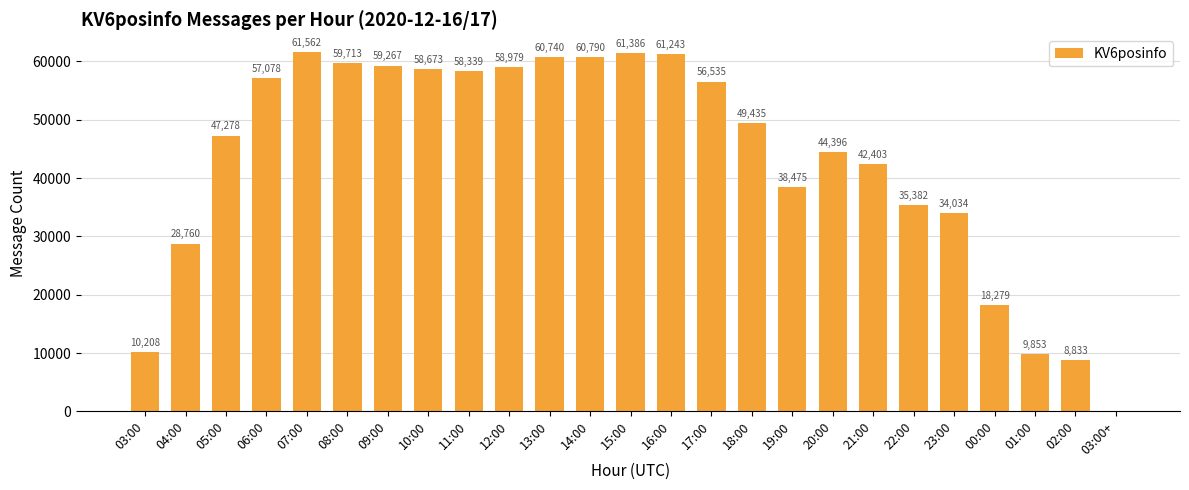

Reading left to right, extract all data points from this chart.

10208	28760	47278	57078	61562	59713	59267	58673	58339	58979	60740	60790	61386	61243	56535	49435	38475	44396	42403	35382	34034	18279	9853	8833	2